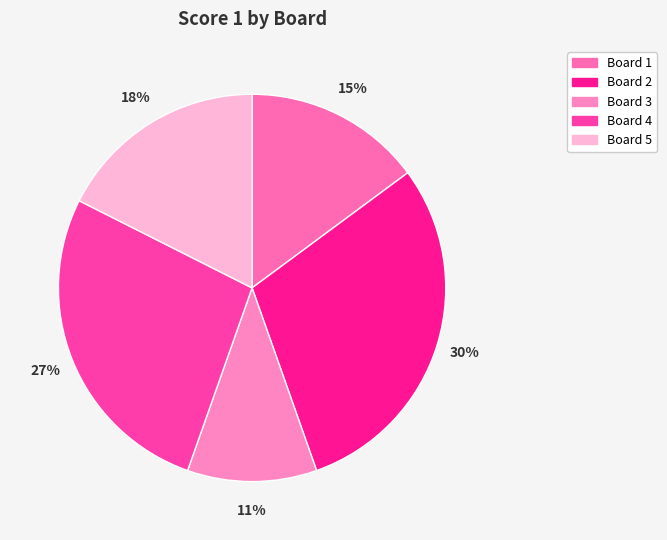

What is the ratio of the value at Board 2 to the value at Board 1?

2.0